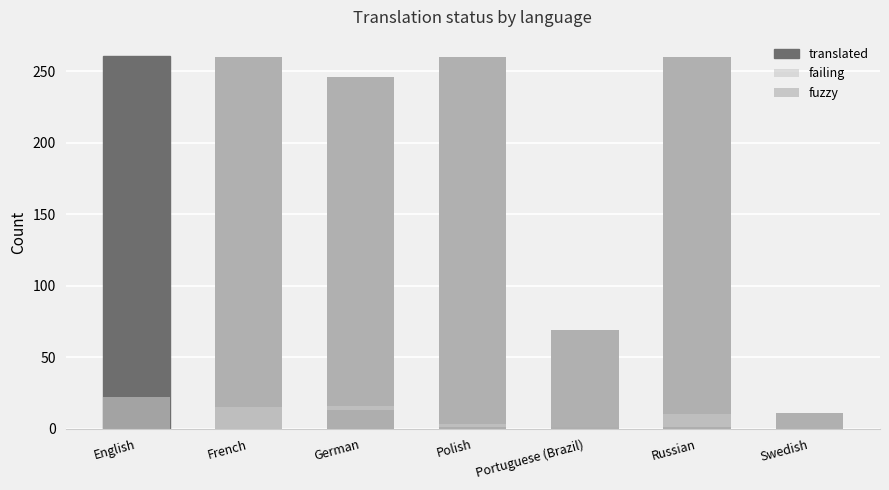

Which series has the largest total across all categories?

translated